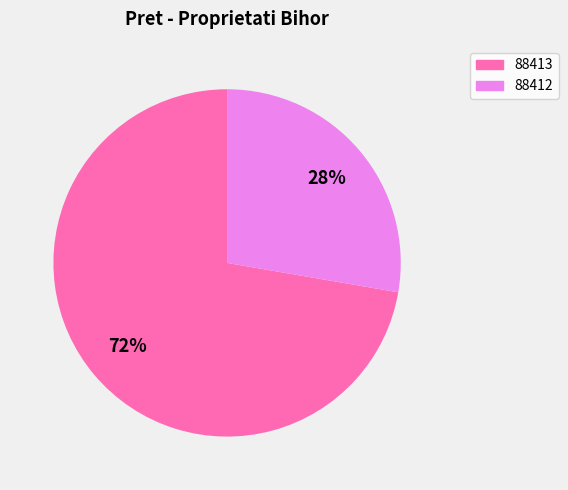

Rank the categories by value from lowest to highest.

88412, 88413